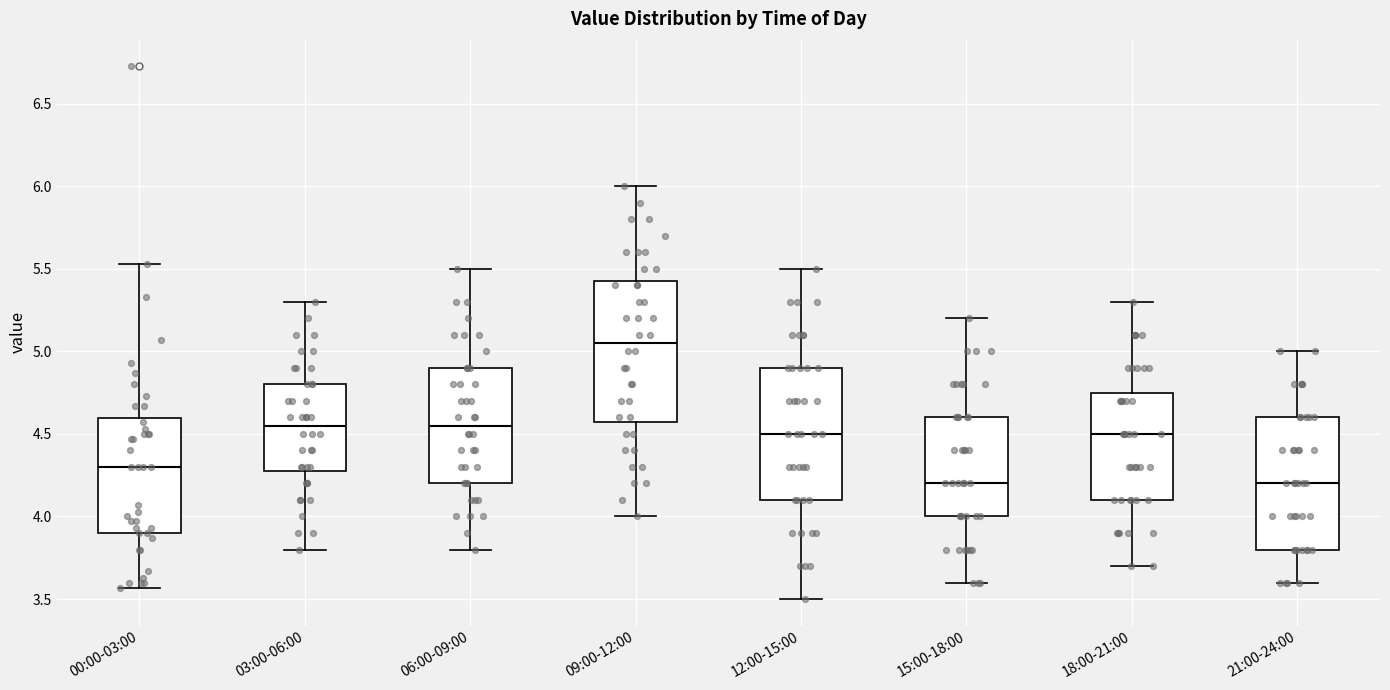

Reading left to right, read every box against the y-axis: the position of its median line, the range the box covers, and the ends of its whiskers. The values are not printed on the chart, so give them approximately, as read against the axis.

00:00-03:00: median 4.30, box 3.90 to 4.60, whiskers 3.55 to 5.55
03:00-06:00: median 4.55, box 4.30 to 4.80, whiskers 3.80 to 5.30
06:00-09:00: median 4.55, box 4.20 to 4.90, whiskers 3.80 to 5.50
09:00-12:00: median 5.05, box 4.60 to 5.45, whiskers 4.00 to 6.00
12:00-15:00: median 4.50, box 4.10 to 4.90, whiskers 3.50 to 5.50
15:00-18:00: median 4.20, box 4.00 to 4.60, whiskers 3.60 to 5.20
18:00-21:00: median 4.50, box 4.10 to 4.75, whiskers 3.70 to 5.30
21:00-24:00: median 4.20, box 3.80 to 4.60, whiskers 3.60 to 5.00